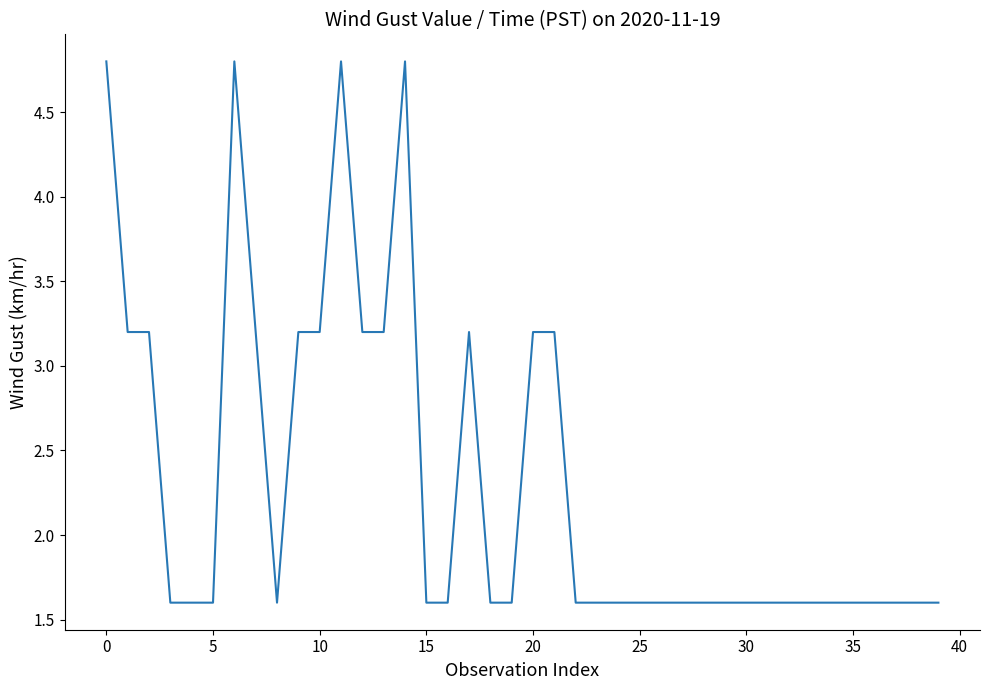

What is the smallest value displayed?

1.6